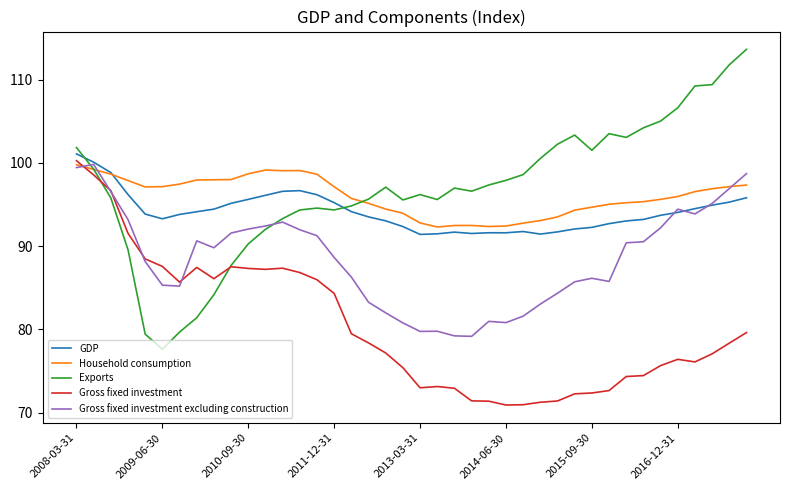

After their last crossing, which series has the higher values: Gross fixed investment or Household consumption?

Household consumption